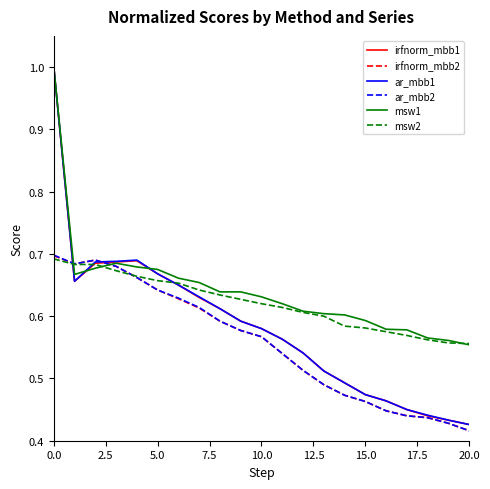

What is the maximum value shown in the chart?

1.0